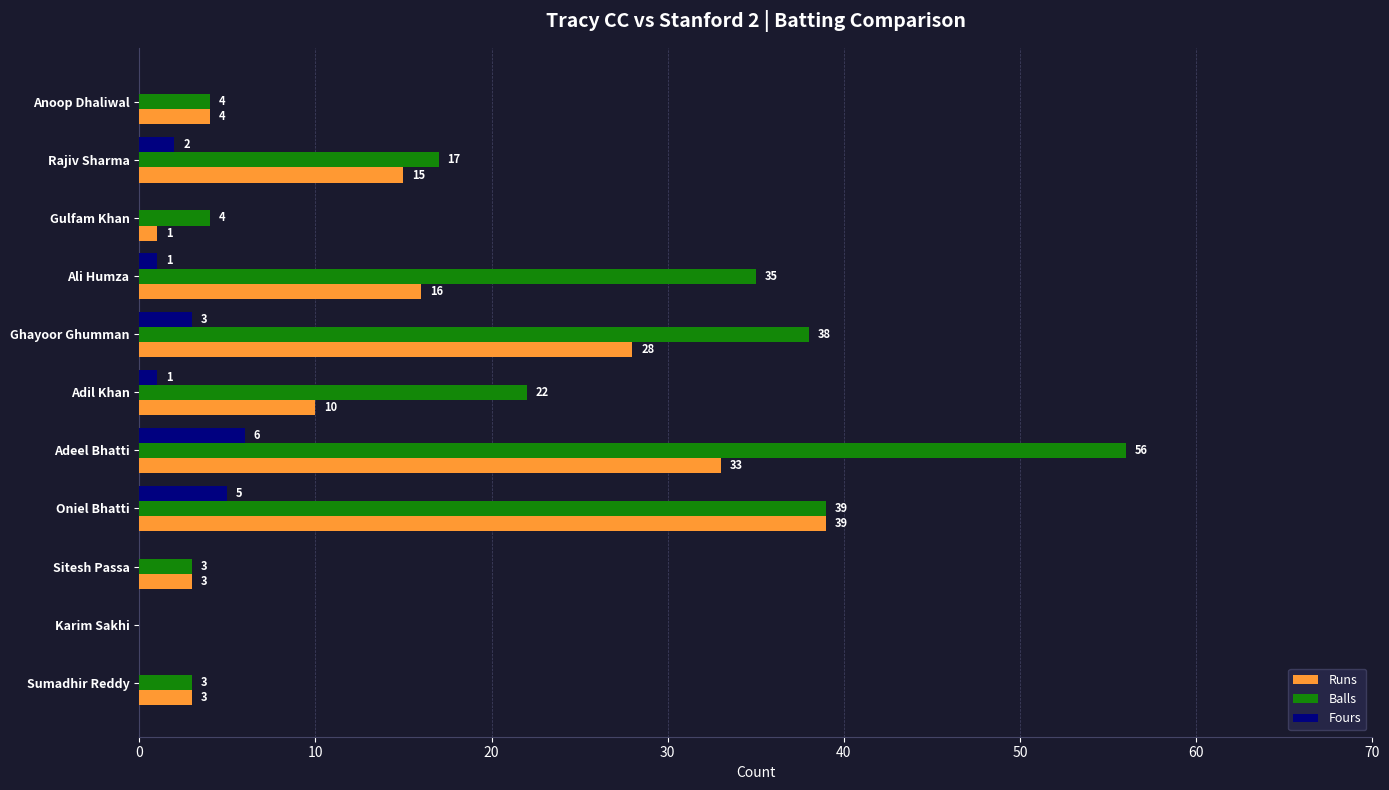

Where is Runs nearest to the value 19?

Ali Humza